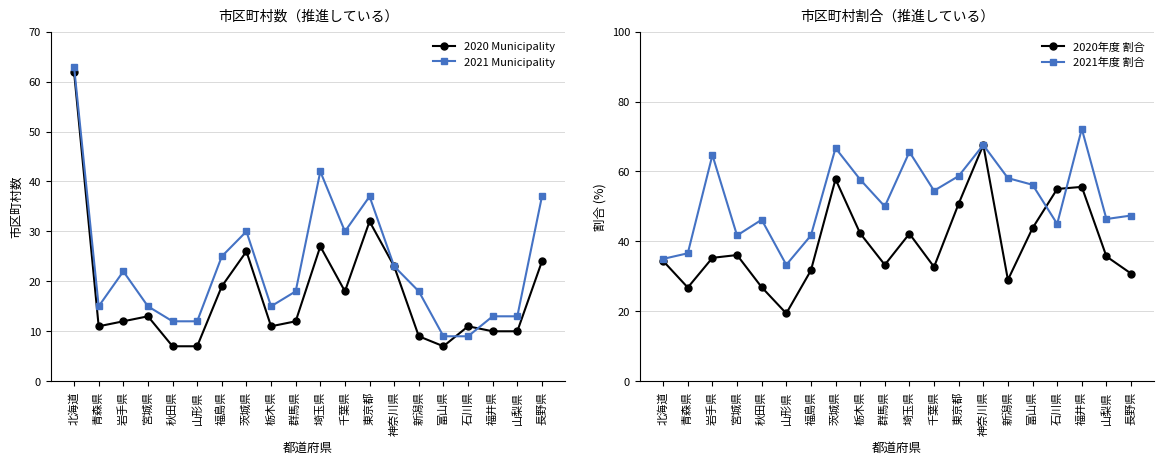

What are all the series names shown in the legend?

2020 Municipality, 2021 Municipality, 2020年度 割合, 2021年度 割合